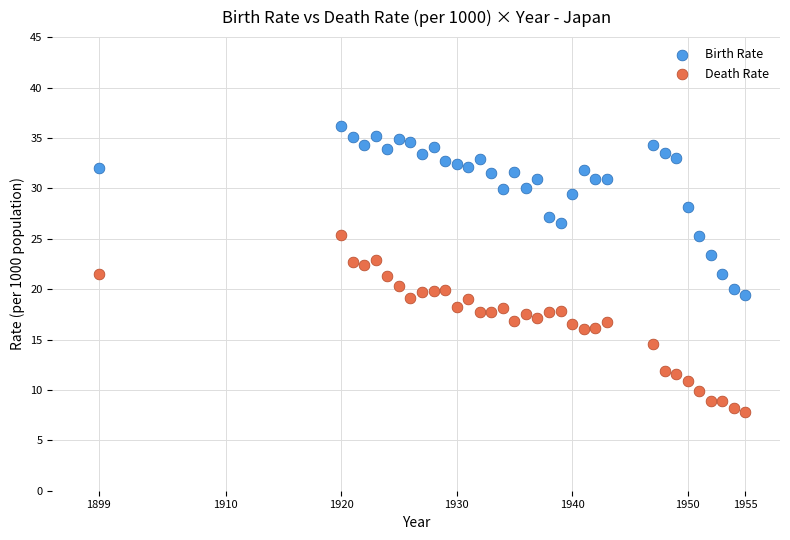

Which series has the largest Y range (max minus min)?

Death Rate